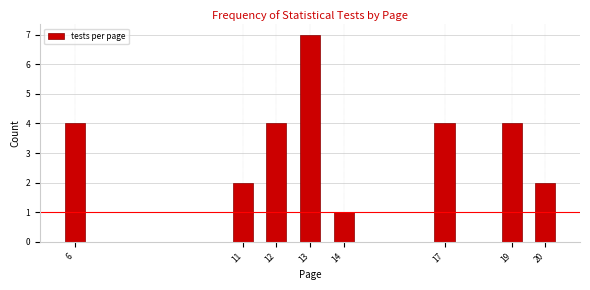

Reading left to right, list all the values displayed in this chart.

4	2	4	7	1	4	4	2